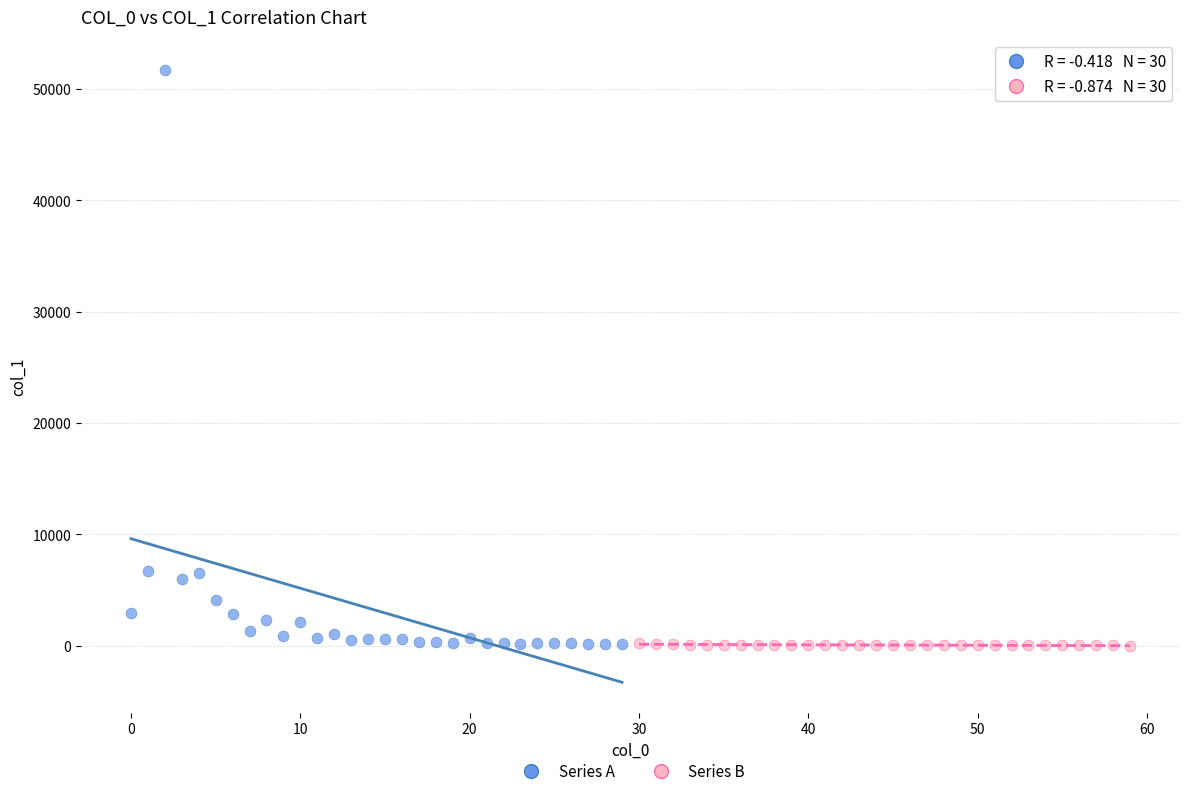

What are all the series names shown in the legend?

Series A, Series B